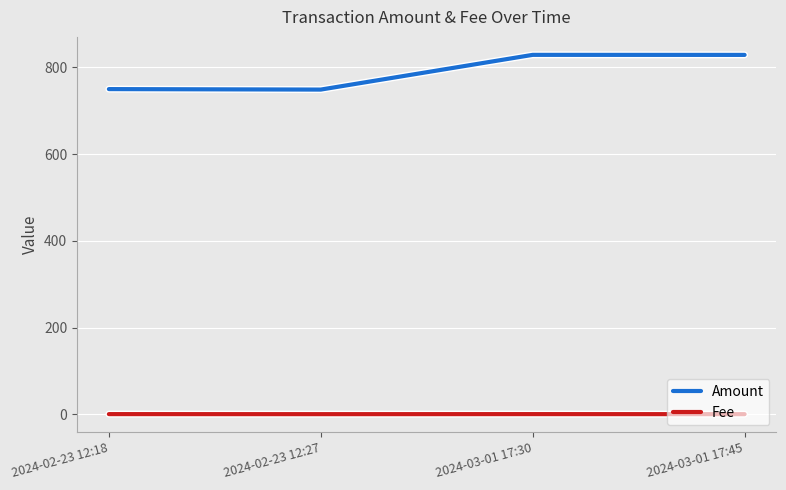

How many distinct data groups are displayed?

2